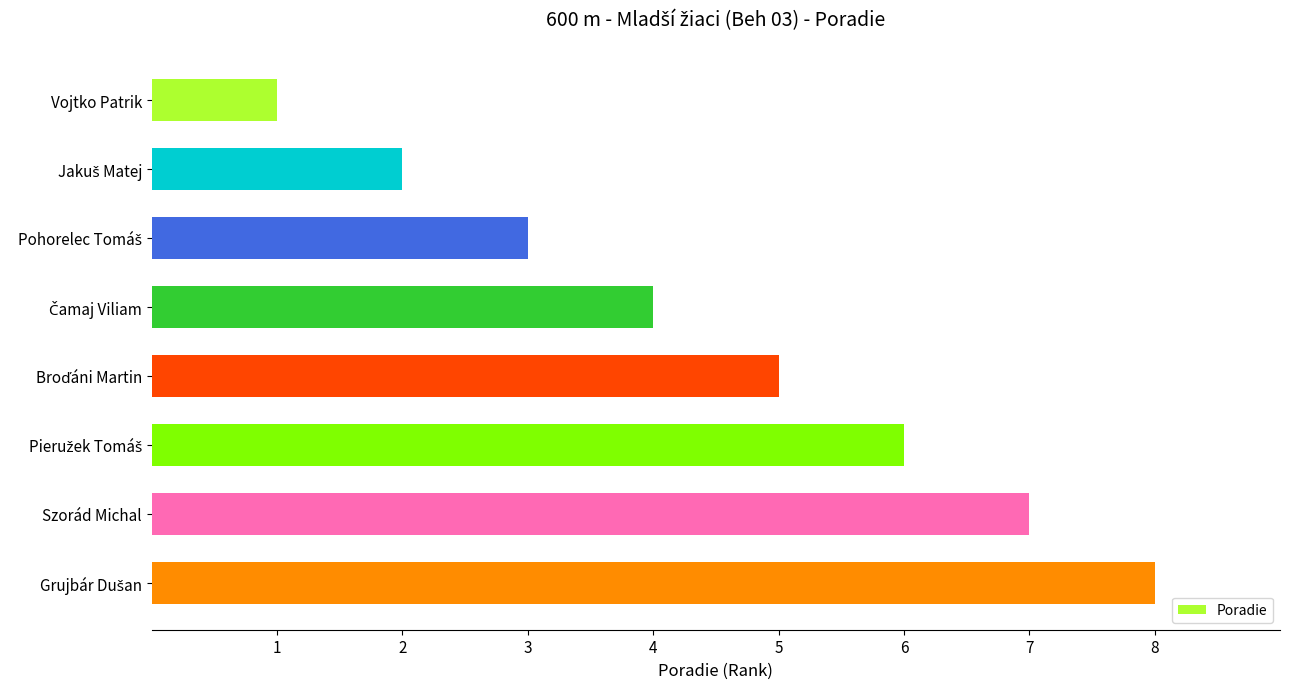

At which category does the chart reach its minimum across all series?

Vojtko Patrik